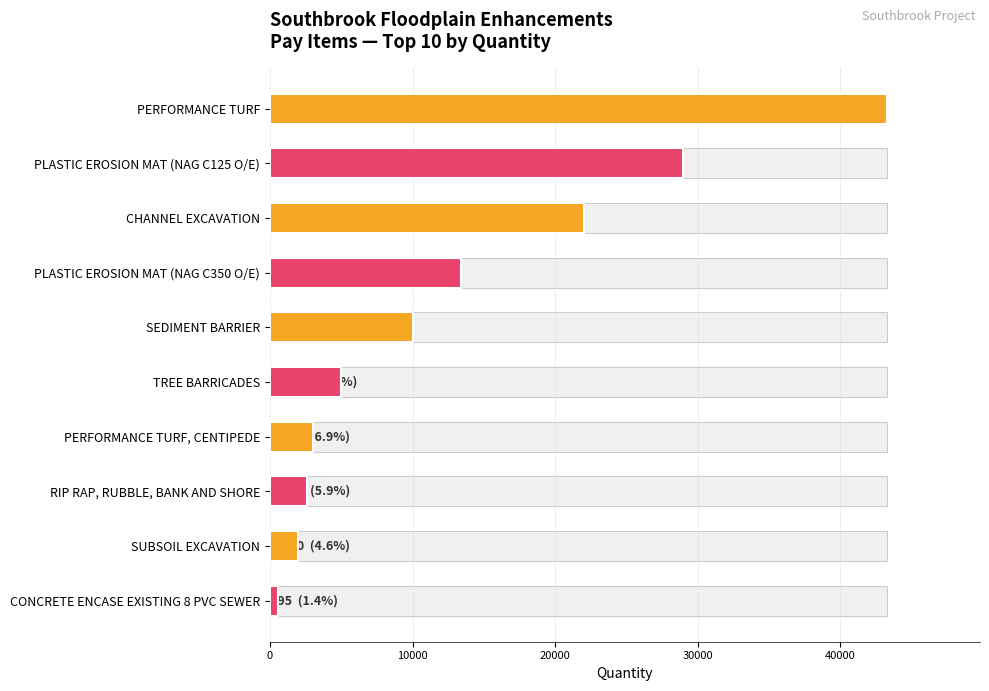

What is the difference between the second highest and minimum values?

28405